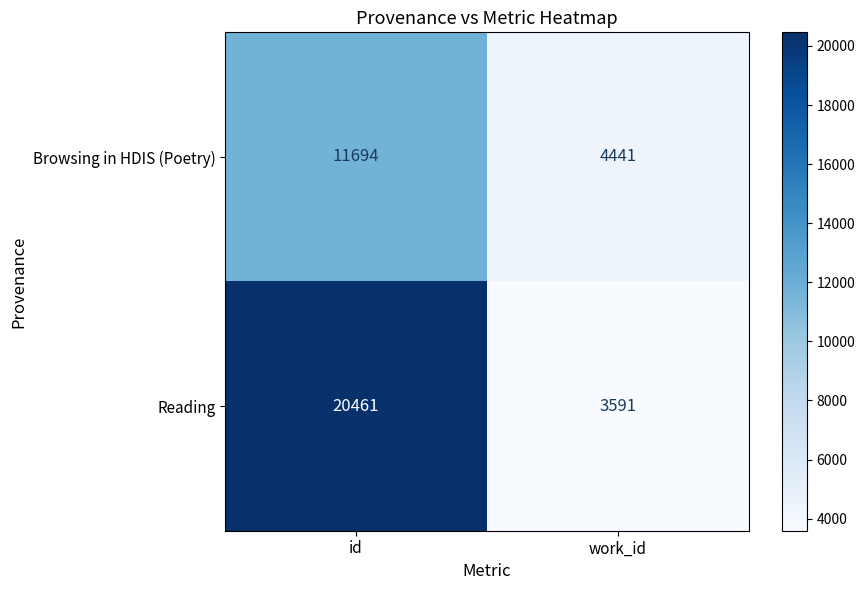

Reading left to right, transcribe all the data shown in this chart.

Browsing in HDIS (Poetry): id=11694	work_id=4441
Reading: id=20461	work_id=3591